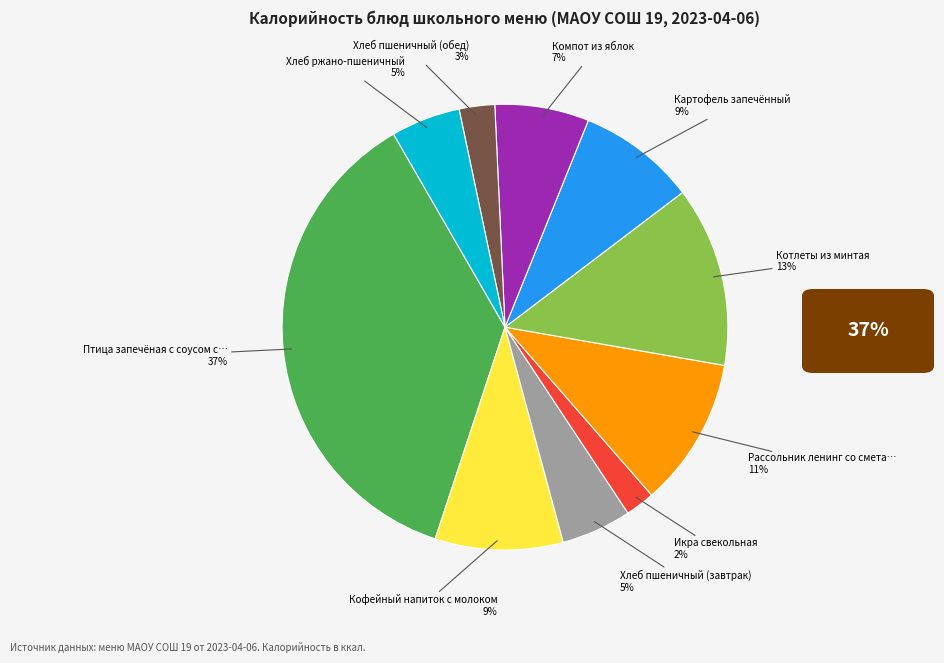

Is there any slice that represents more than half of the pie?

No